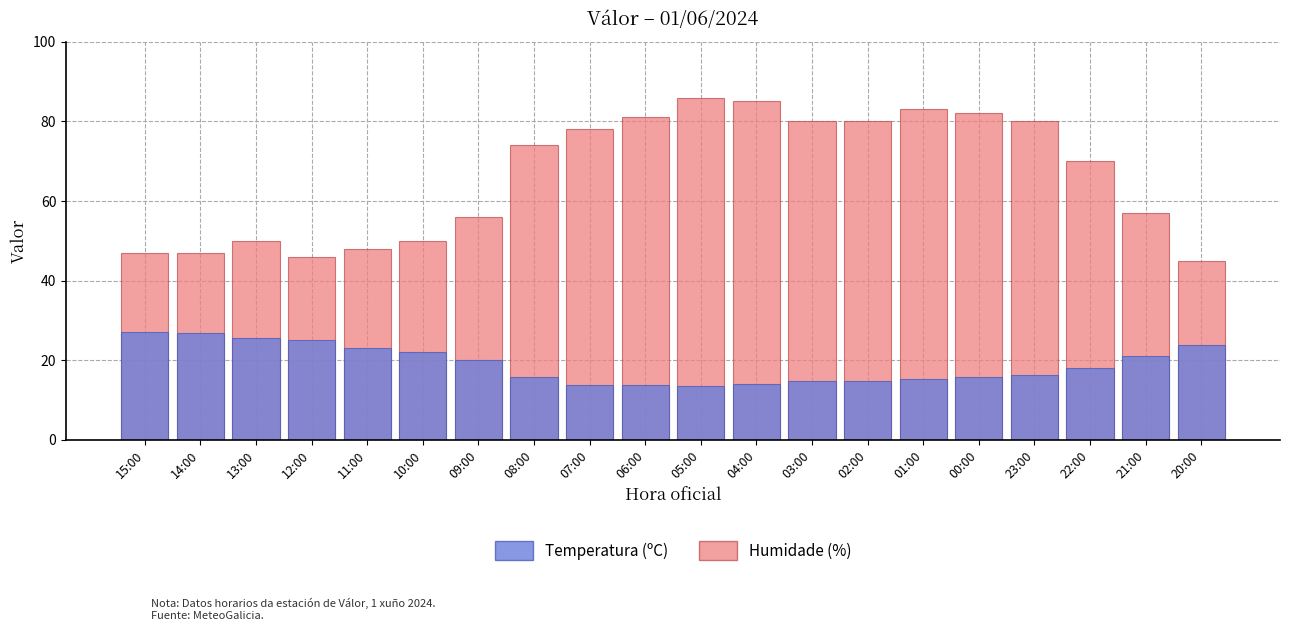

The value of Humidade (%) at 06:00 is 44.0. True or false?

False